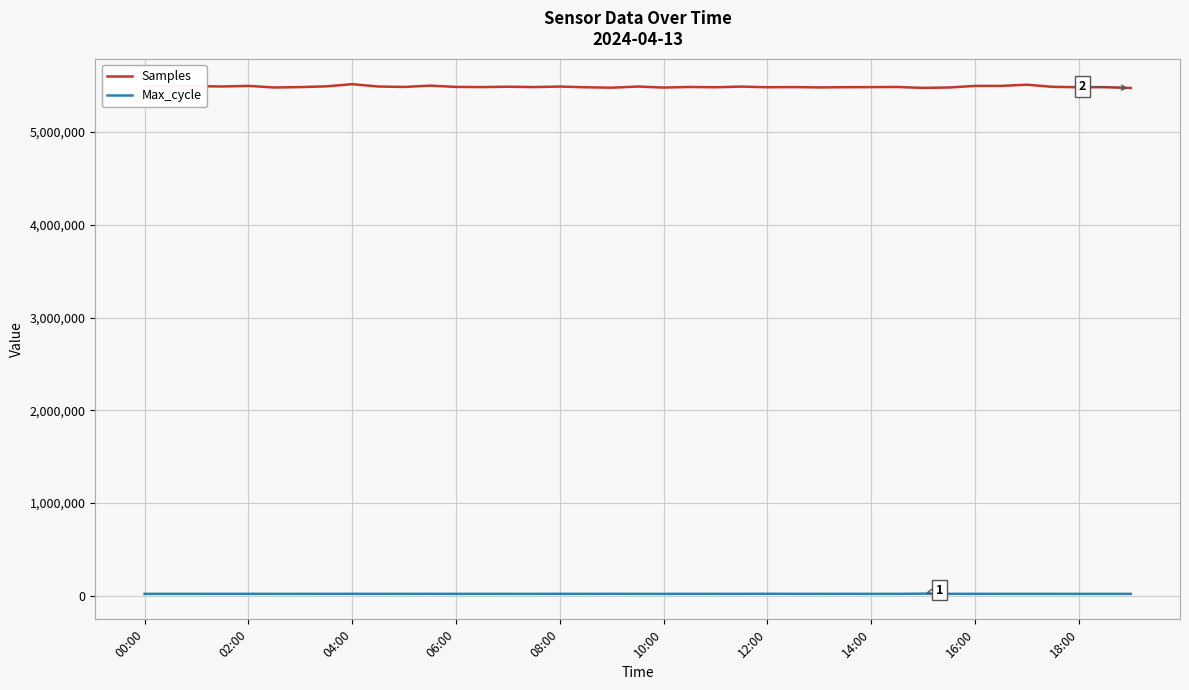

What is the highest value of the Samples series?

5516174